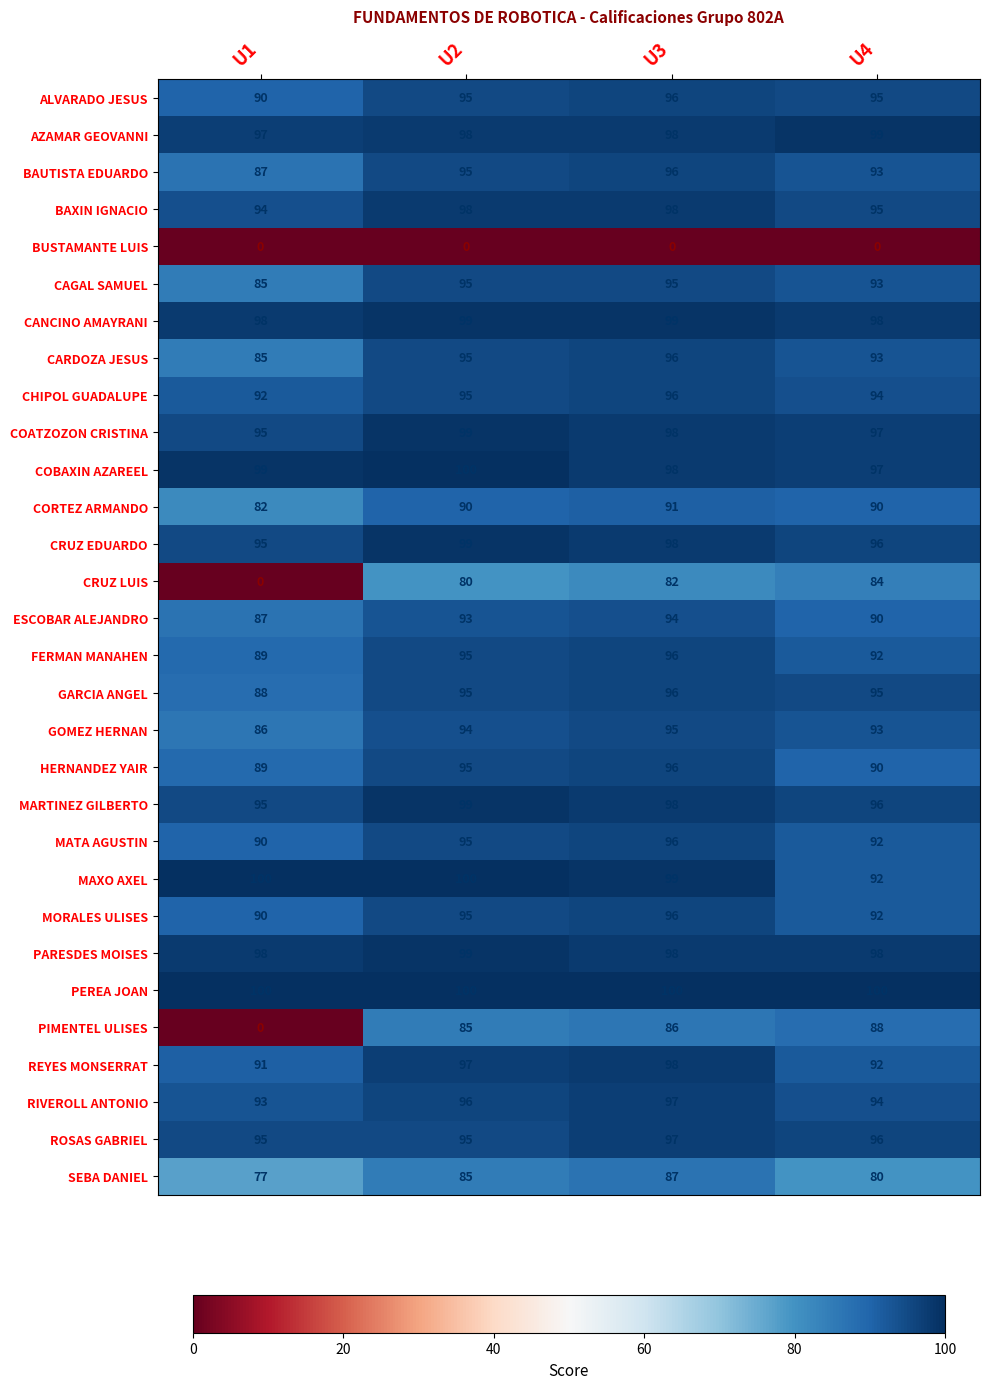

What is the smallest value displayed?

0